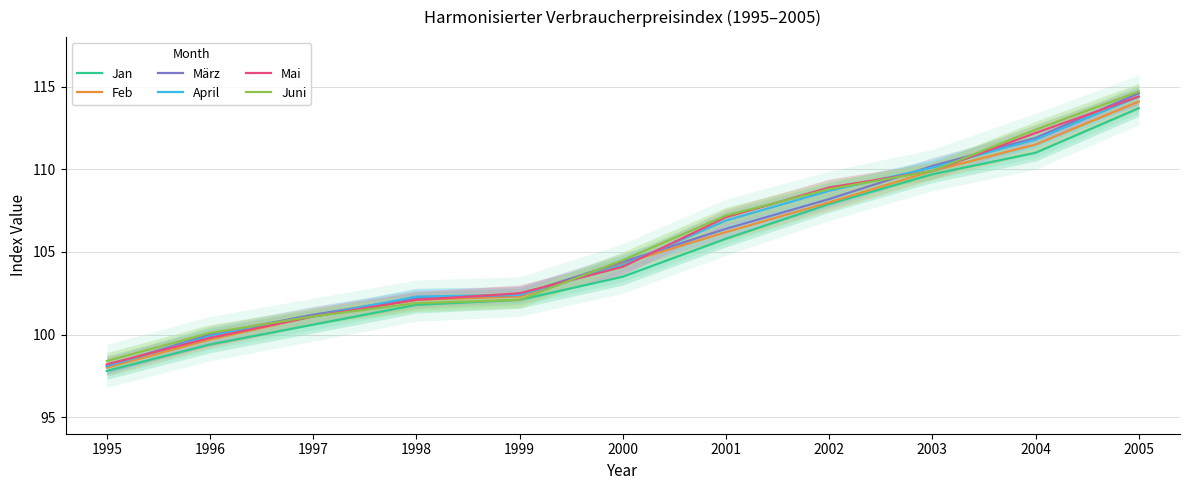

True or false: März has more than 0 interior local peaks.

False